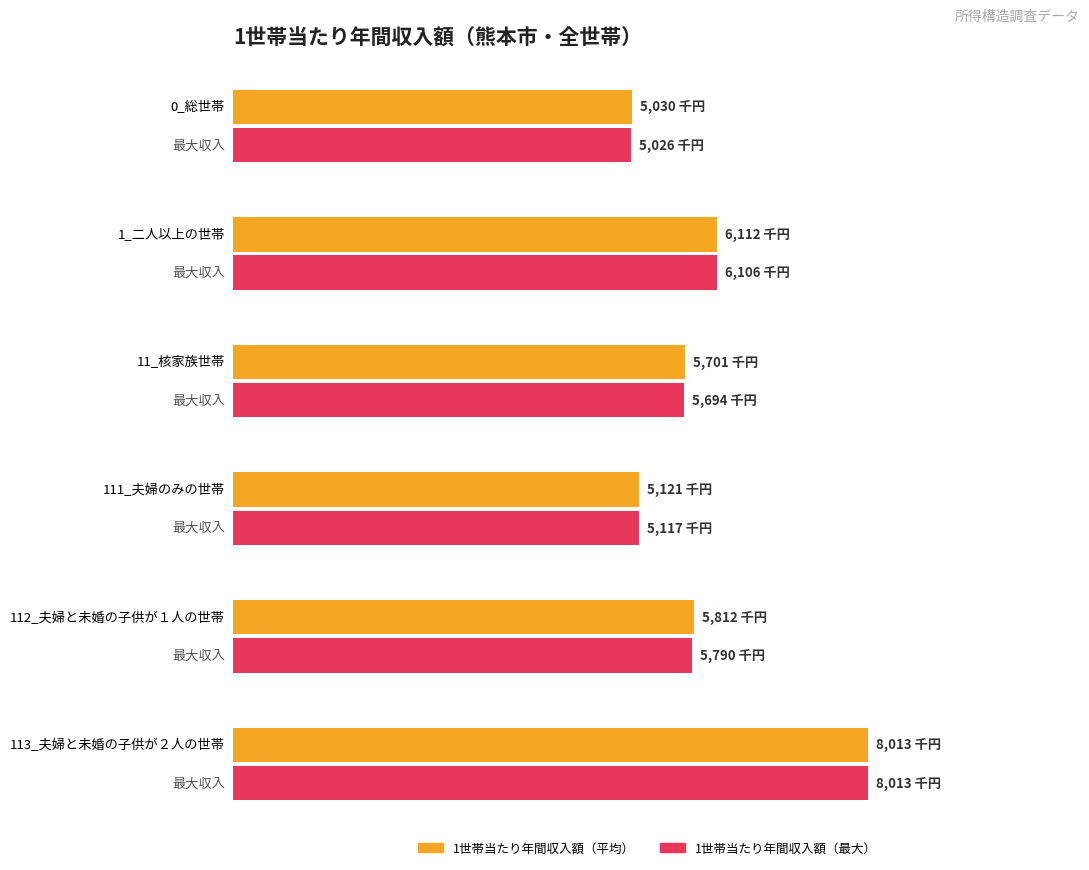

Which series has the widest spread of values?

Maximum utilization